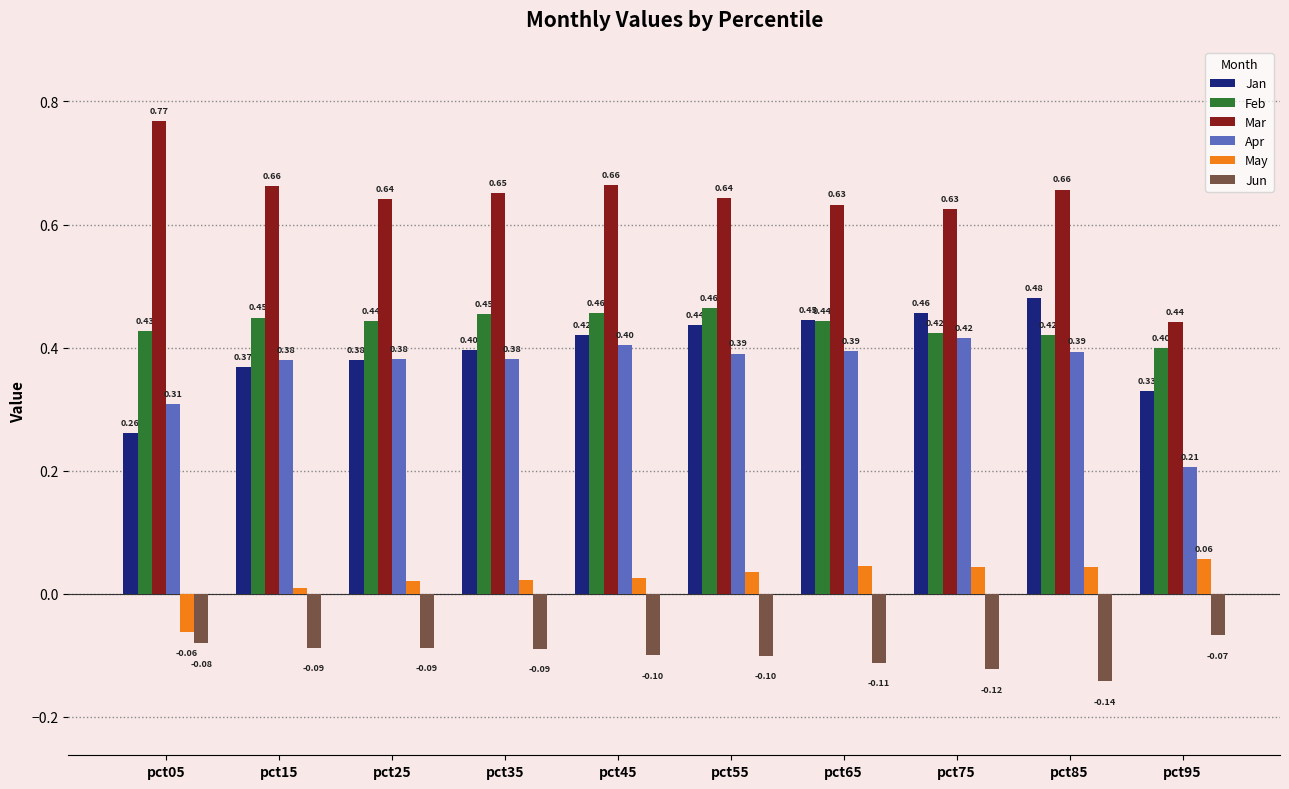

Which series has the widest spread of values?

Mar